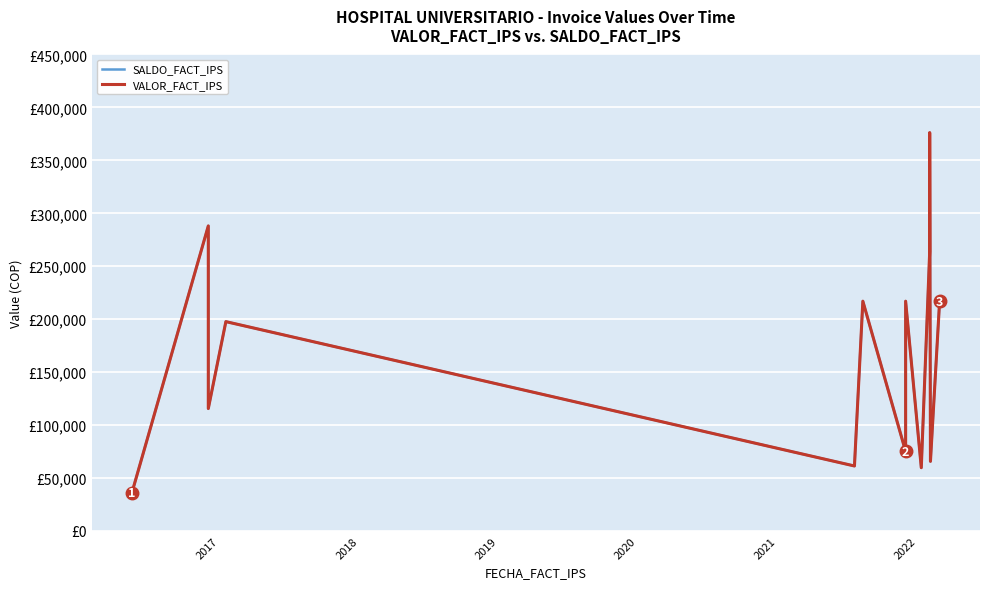

True or false: VALOR_FACT_IPS and SALDO_FACT_IPS cross at least once.

False